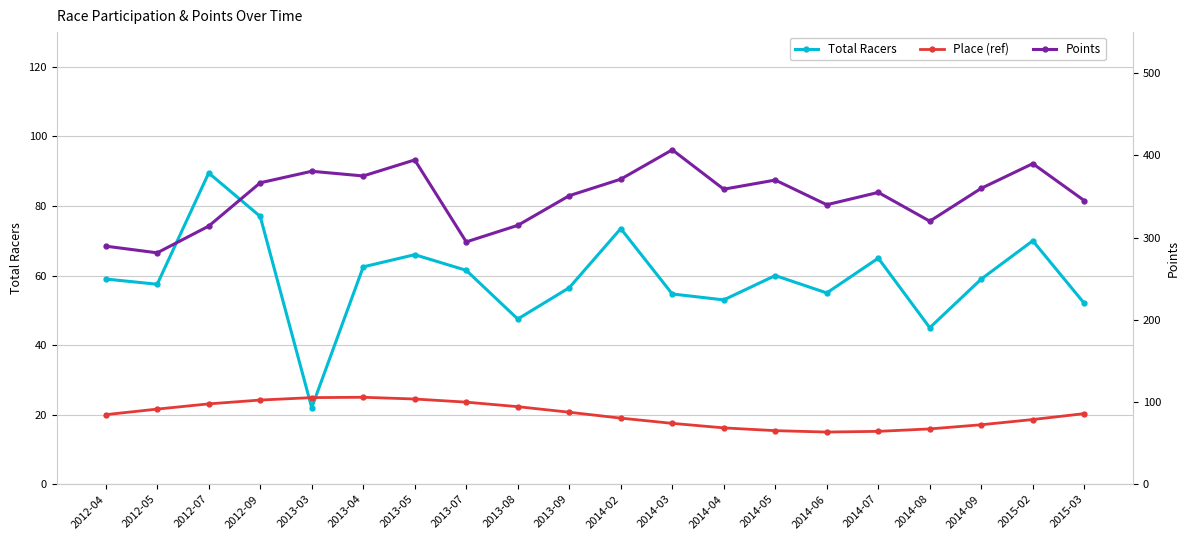

True or false: Place (ref) and Points intersect in this chart.

False